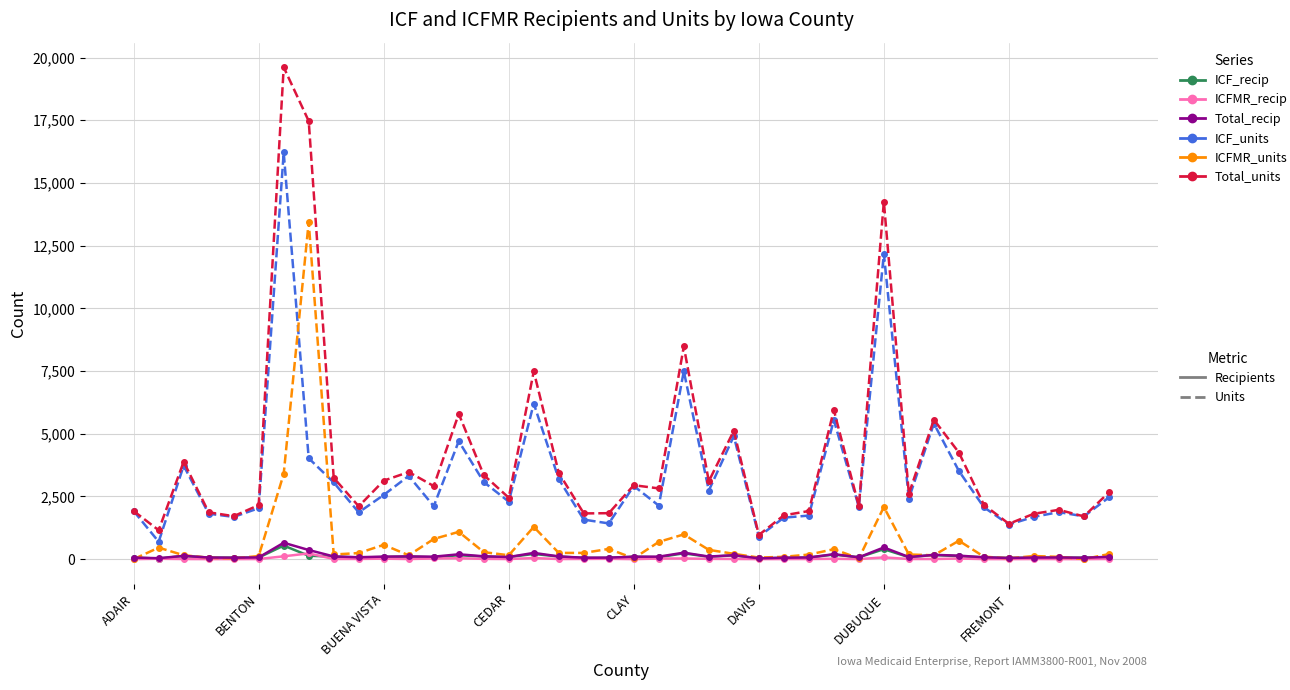

What is the maximum value shown in the chart?

19612